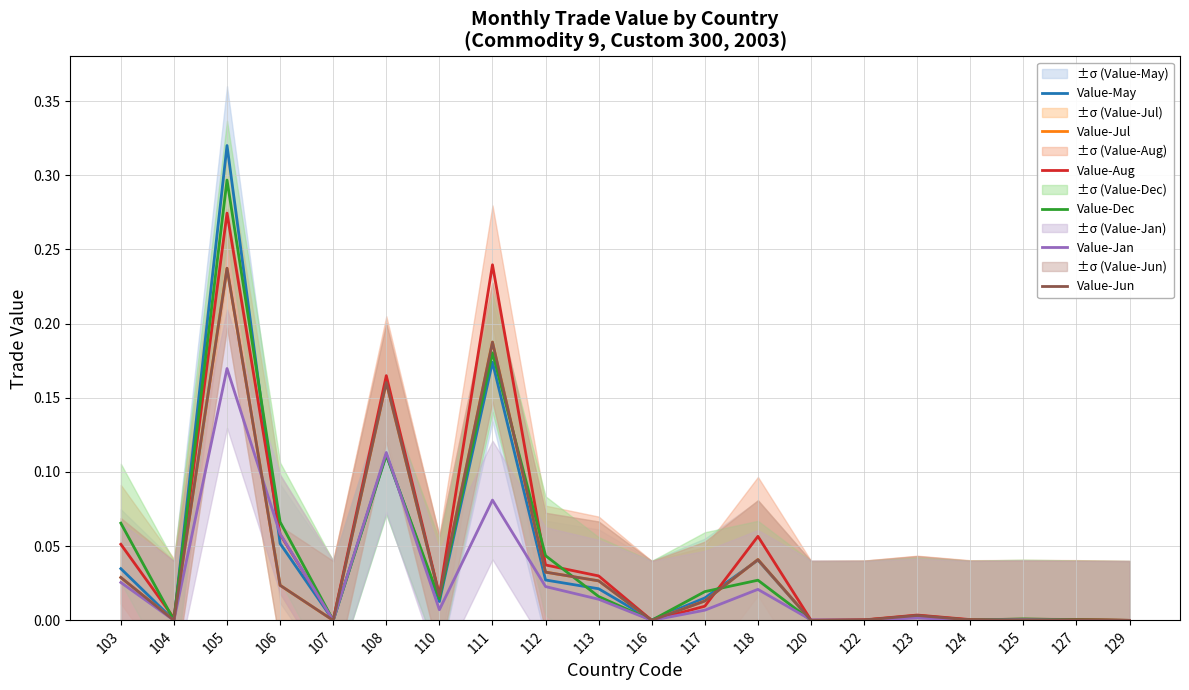

Where is the first local minimum for Value-Aug?

104